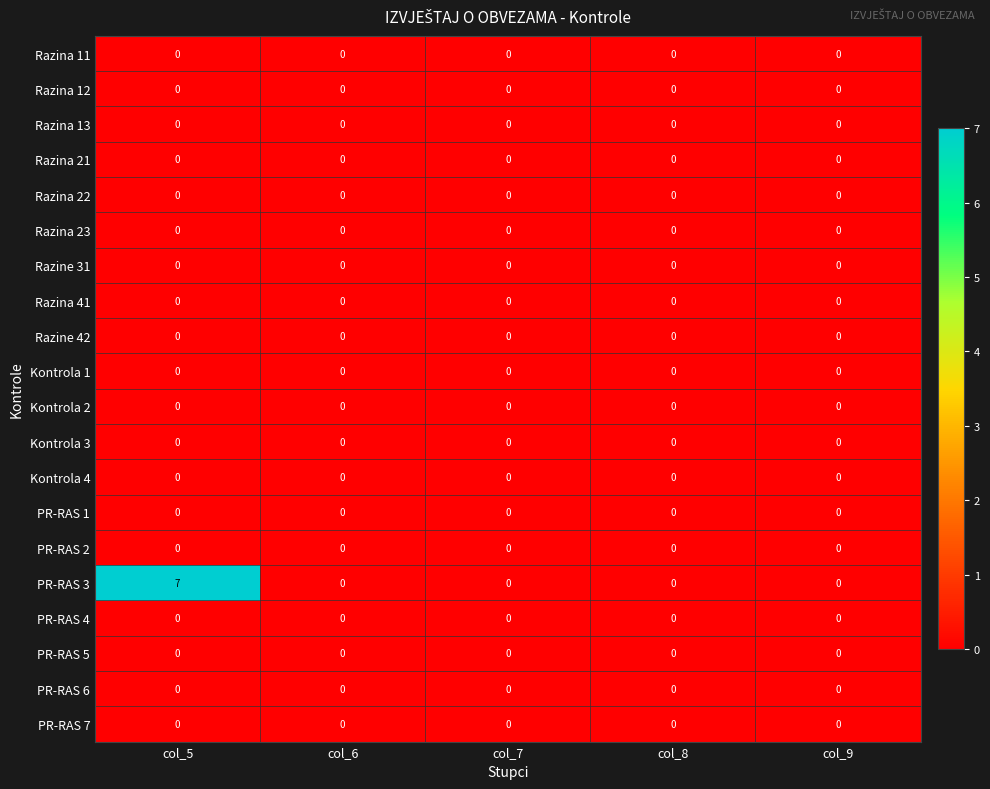

Which series has the largest range (max minus min)?

PR-RAS 3